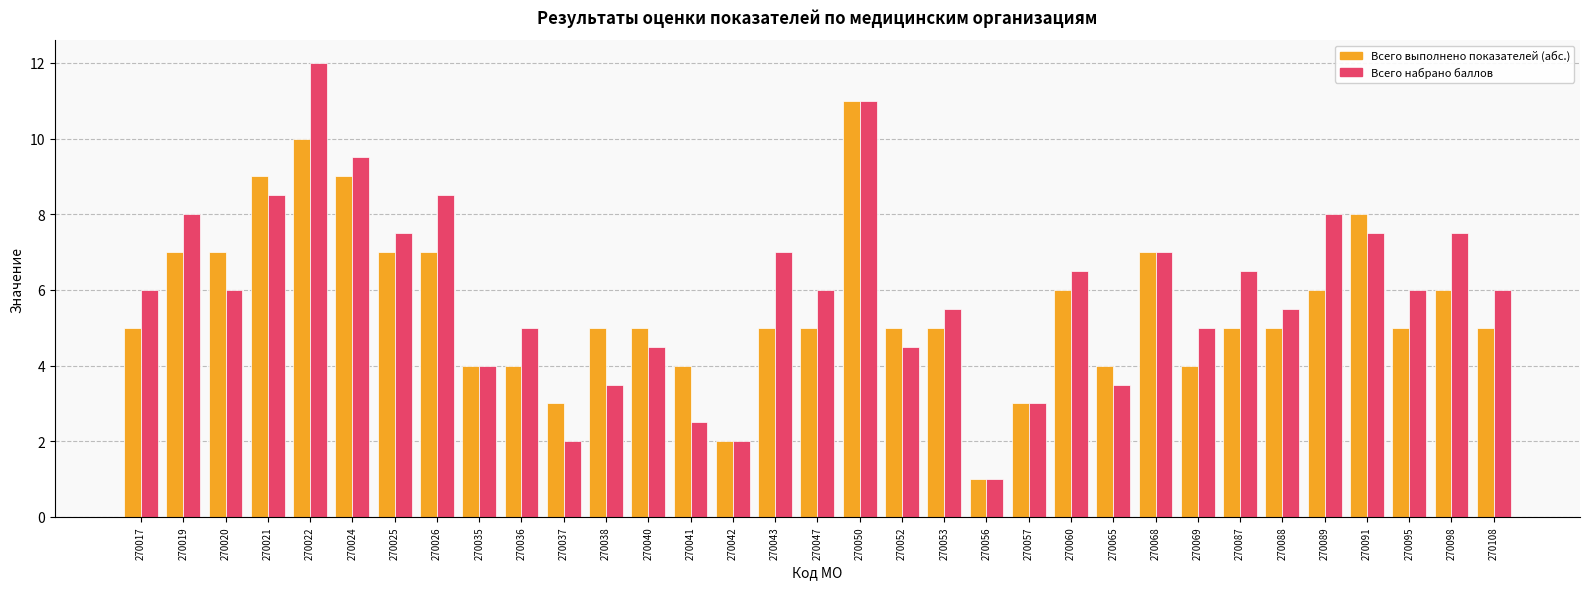

Reading right to left, list all the values displayed in this chart.

Всего выполнено показателей (абс.): 270108=5.0	270098=6.0	270095=5.0	270091=8.0	270089=6.0	270088=5.0	270087=5.0	270069=4.0	270068=7.0	270065=4.0	270060=6.0	270057=3.0	270056=1.0	270053=5.0	270052=5.0	270050=11.0	270047=5.0	270043=5.0	270042=2.0	270041=4.0	270040=5.0	270038=5.0	270037=3.0	270036=4.0	270035=4.0	270026=7.0	270025=7.0	270024=9.0	270022=10.0	270021=9.0	270020=7.0	270019=7.0	270017=5.0
Всего набрано баллов: 270108=6.0	270098=7.5	270095=6.0	270091=7.5	270089=8.0	270088=5.5	270087=6.5	270069=5.0	270068=7.0	270065=3.5	270060=6.5	270057=3.0	270056=1.0	270053=5.5	270052=4.5	270050=11.0	270047=6.0	270043=7.0	270042=2.0	270041=2.5	270040=4.5	270038=3.5	270037=2.0	270036=5.0	270035=4.0	270026=8.5	270025=7.5	270024=9.5	270022=12.0	270021=8.5	270020=6.0	270019=8.0	270017=6.0